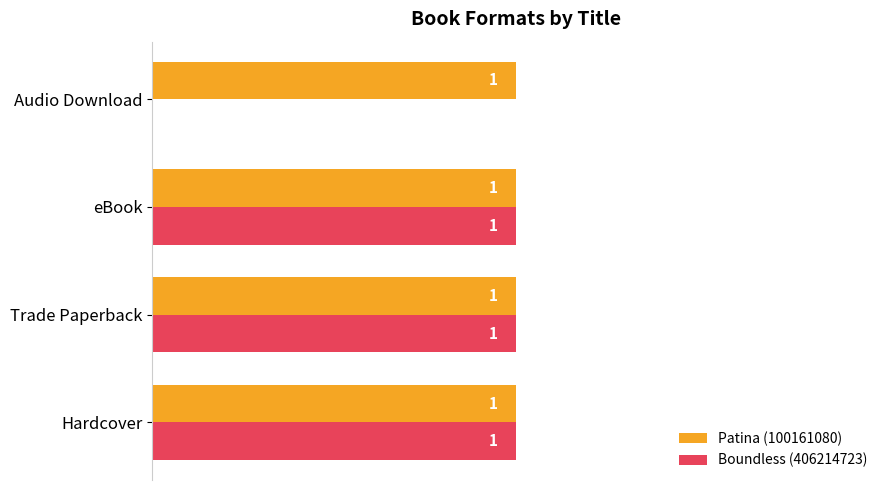

Which series has the largest total across all categories?

Patina (100161080)